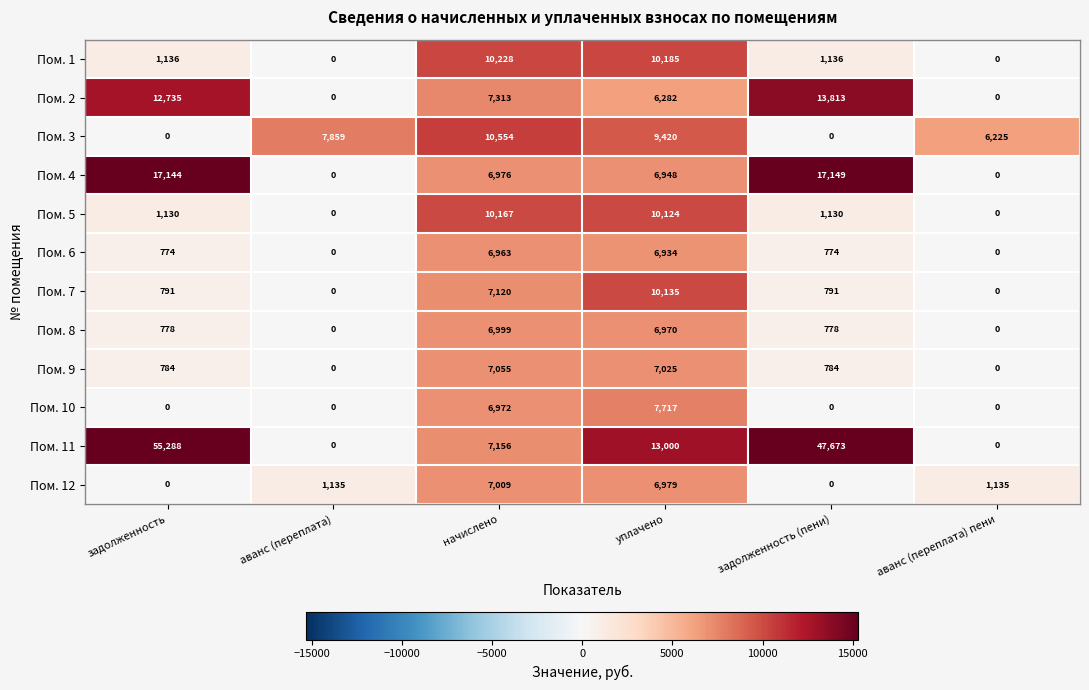

At which label does Пом. 2 first exceed 7313?

задолженность